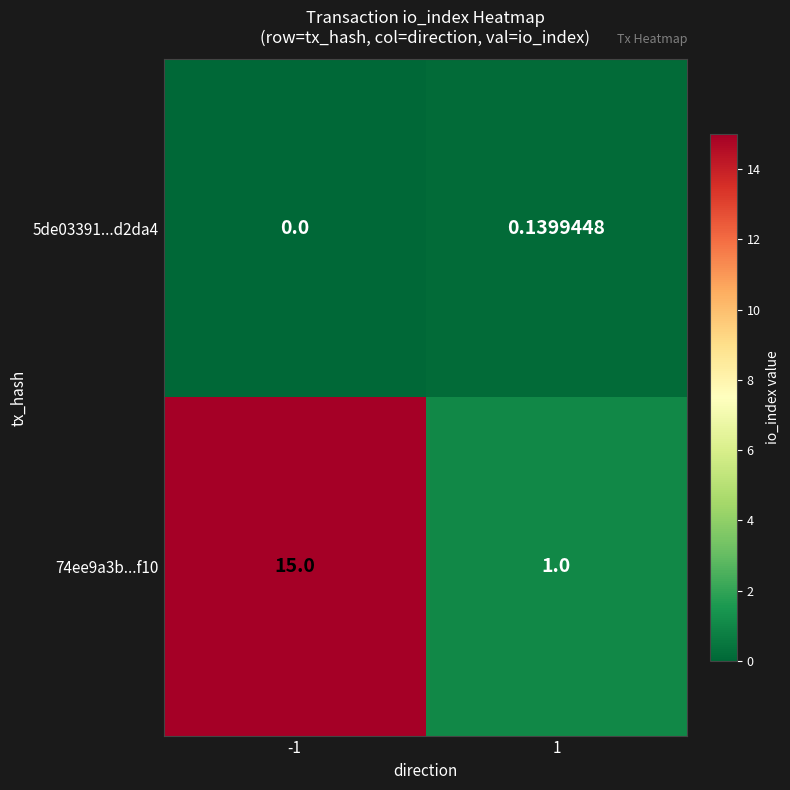

How many data points does each series have?

2